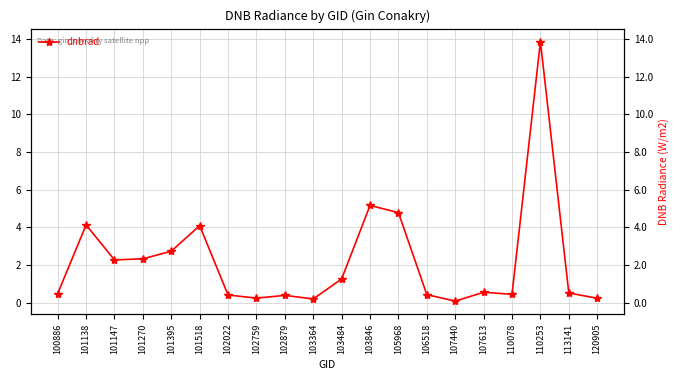

How many interior local valleys (lower than both neighbors) does the data have?

5